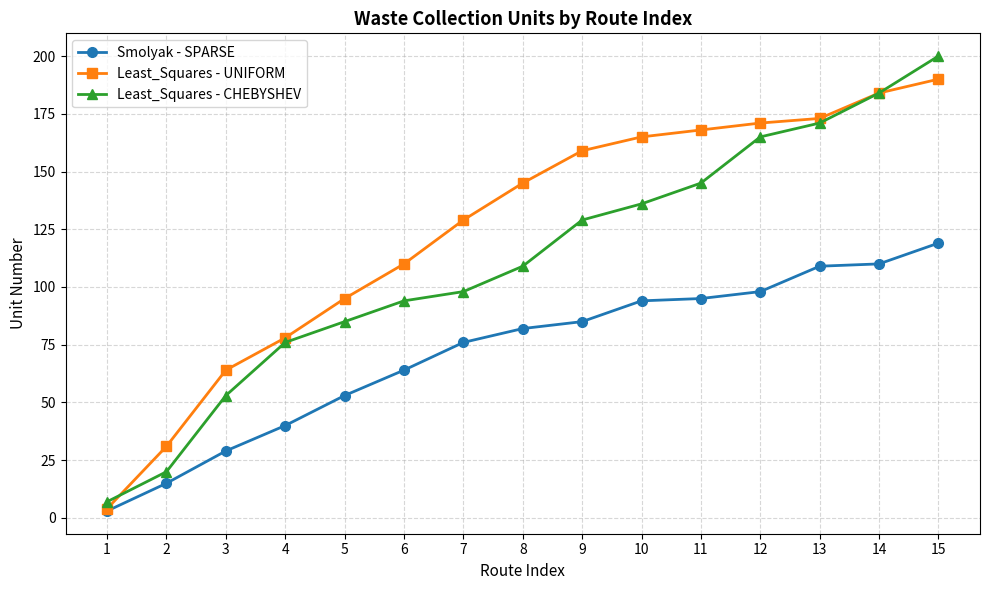

Which series changed the most between 12 and 14?

Least_Squares - CHEBYSHEV